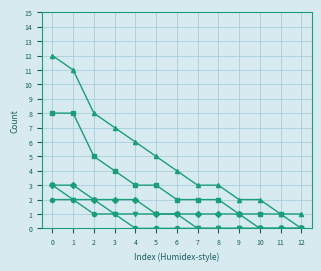

What is the greatest value displayed?

12